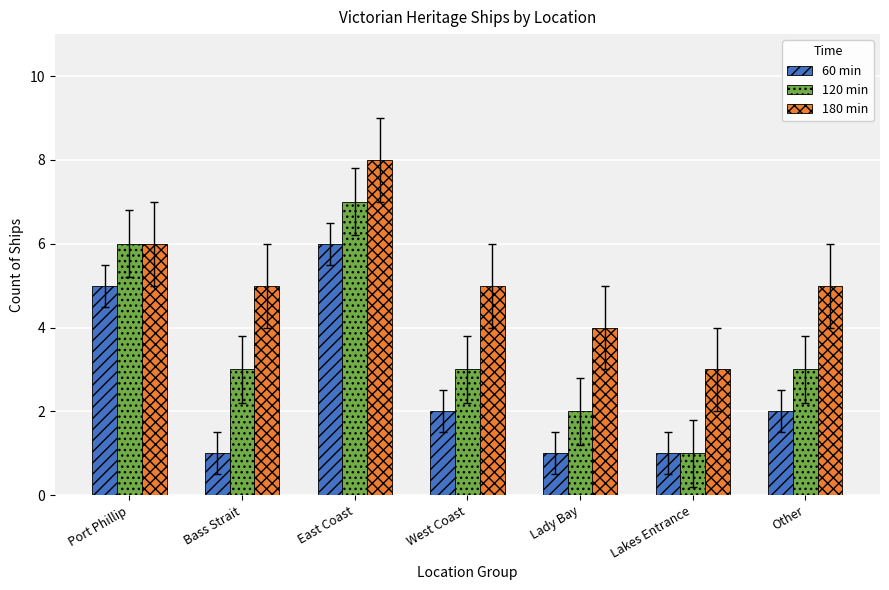

How many bars are there in total?

21